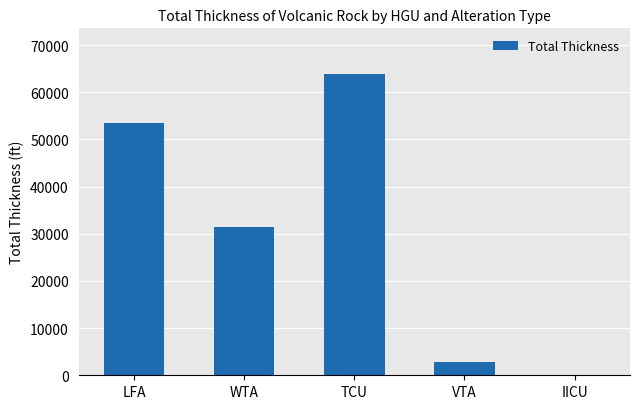

Reading left to right, list all the values displayed in this chart.

LFA=53417.4	WTA=31401.2	TCU=63955.7	VTA=2755.5	IICU=11.0